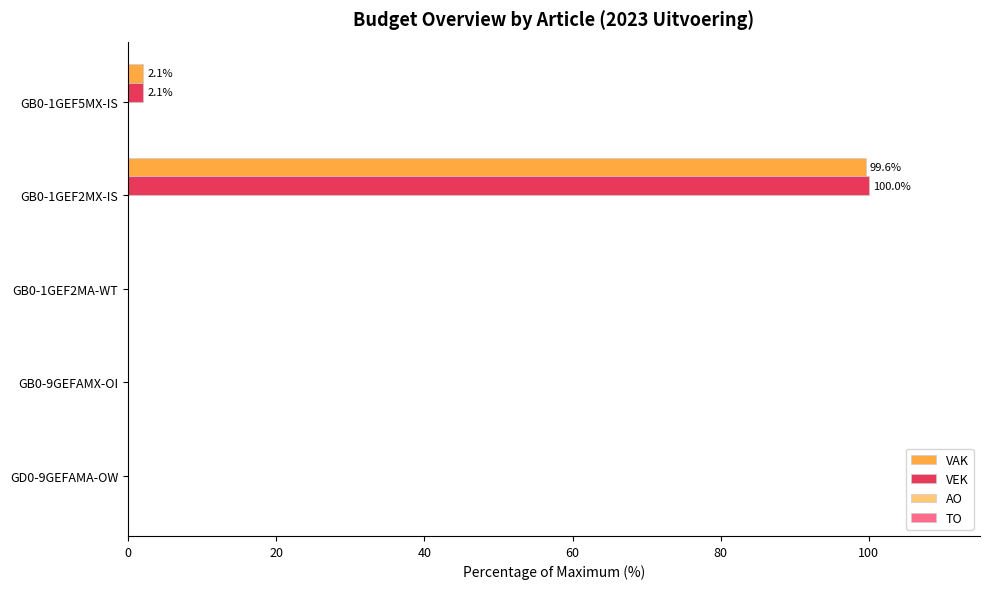

Which series changed the most between GD0-9GEFAMA-OW and GB0-1GEF2MX-IS?

VEK